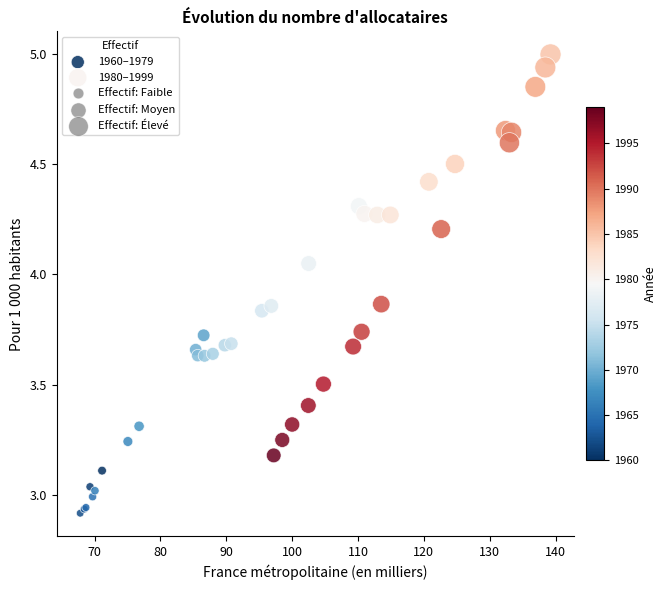

Which series has the widest spread of Y values?

1980–1999